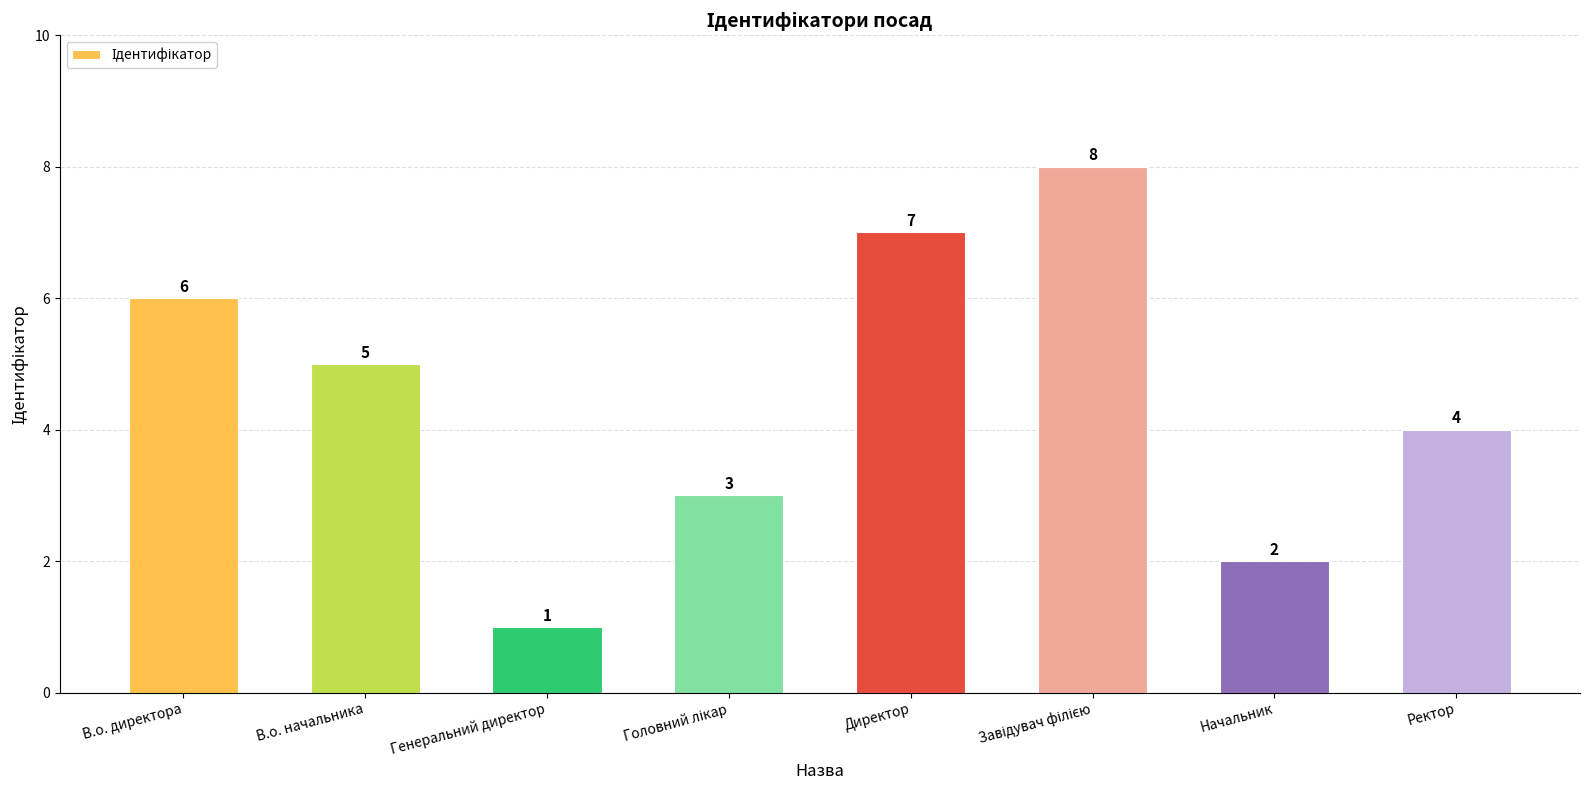

Does the chart contain any negative values?

No